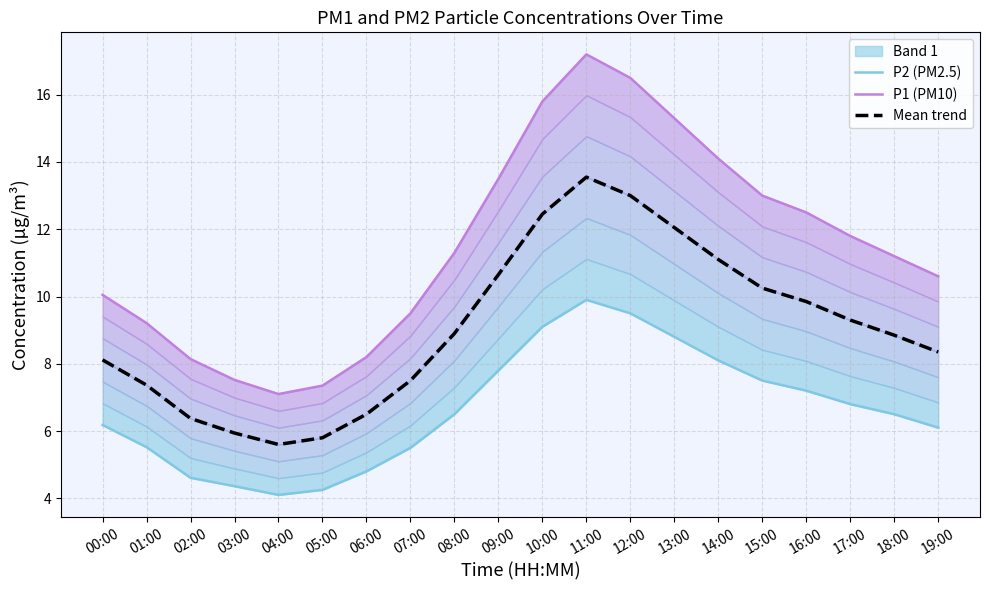

The Mean trend series shows 6.5 at 06:00. True or false?

True